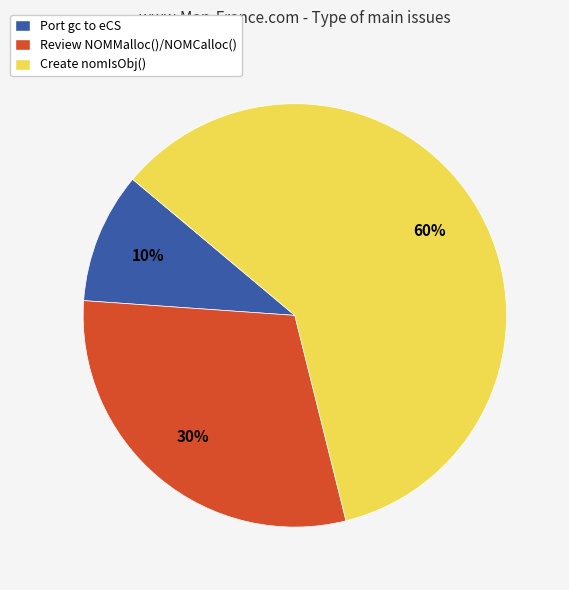

Rank the categories by value from highest to lowest.

Create nomIsObj(), Review NOMMalloc()/NOMCalloc(), Port gc to eCS